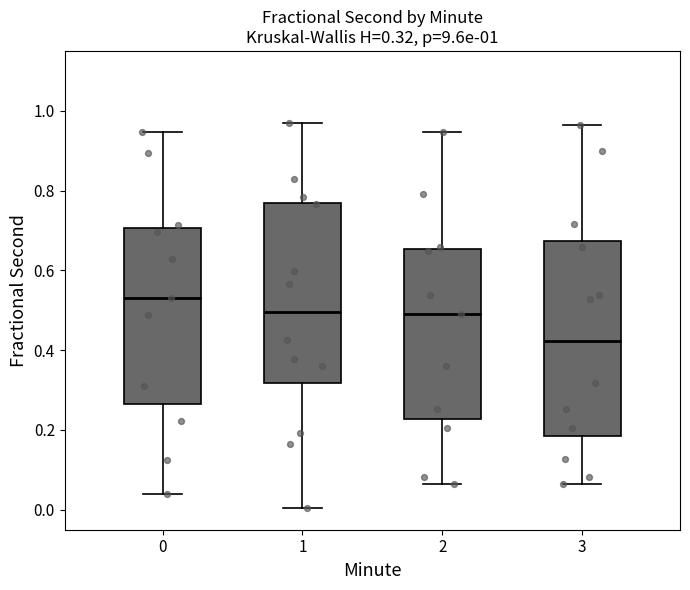

Comparing the boxes themselves (not the whiskers), which one is the tallest?

3